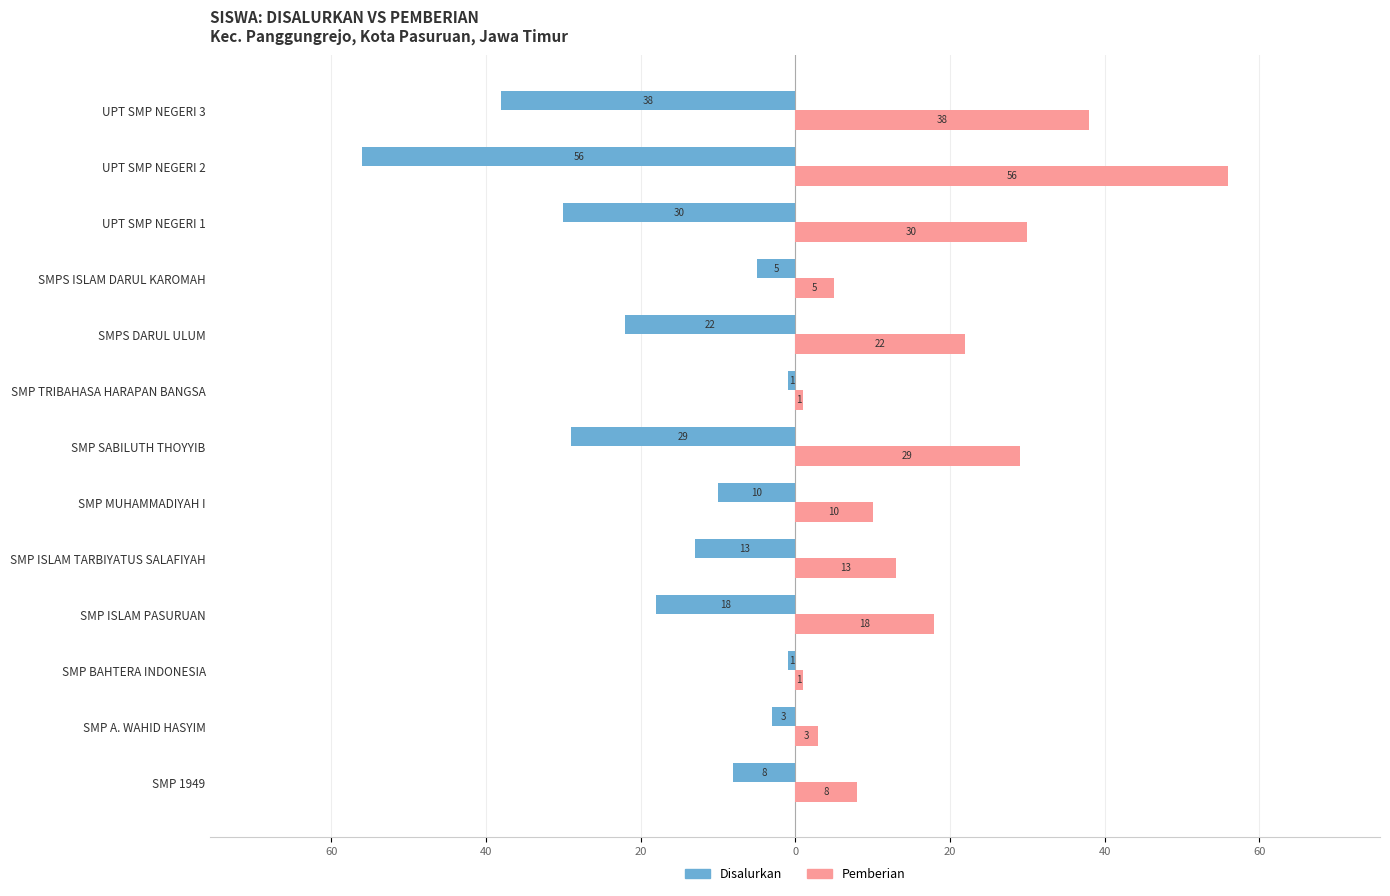

What are all the series names shown in the legend?

Disalurkan, Pemberian